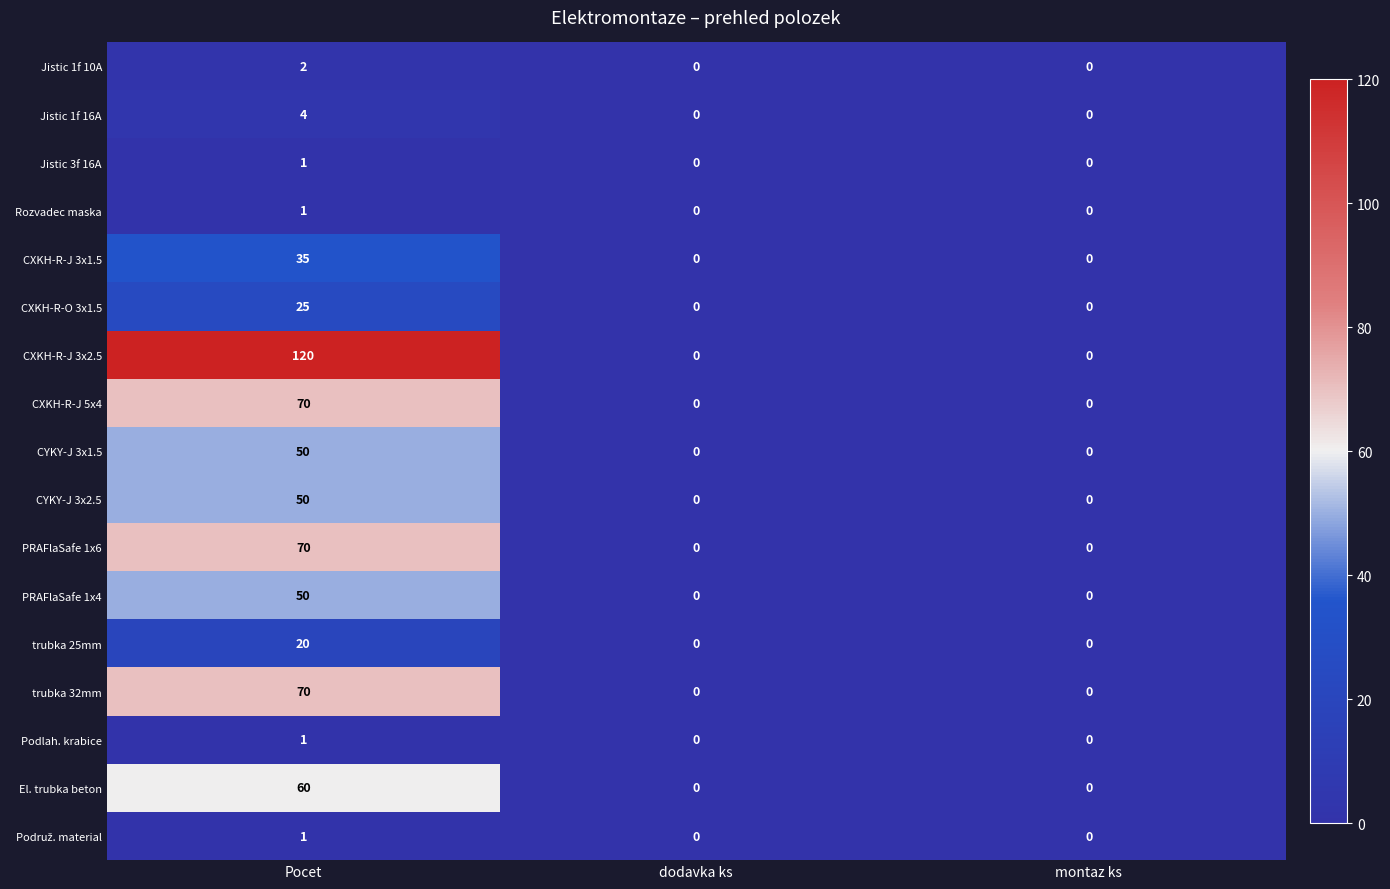

Is the value of CYKY-J 3x1.5 at Pocet greater than the value of Jistic 1f 16A at Pocet?

Yes